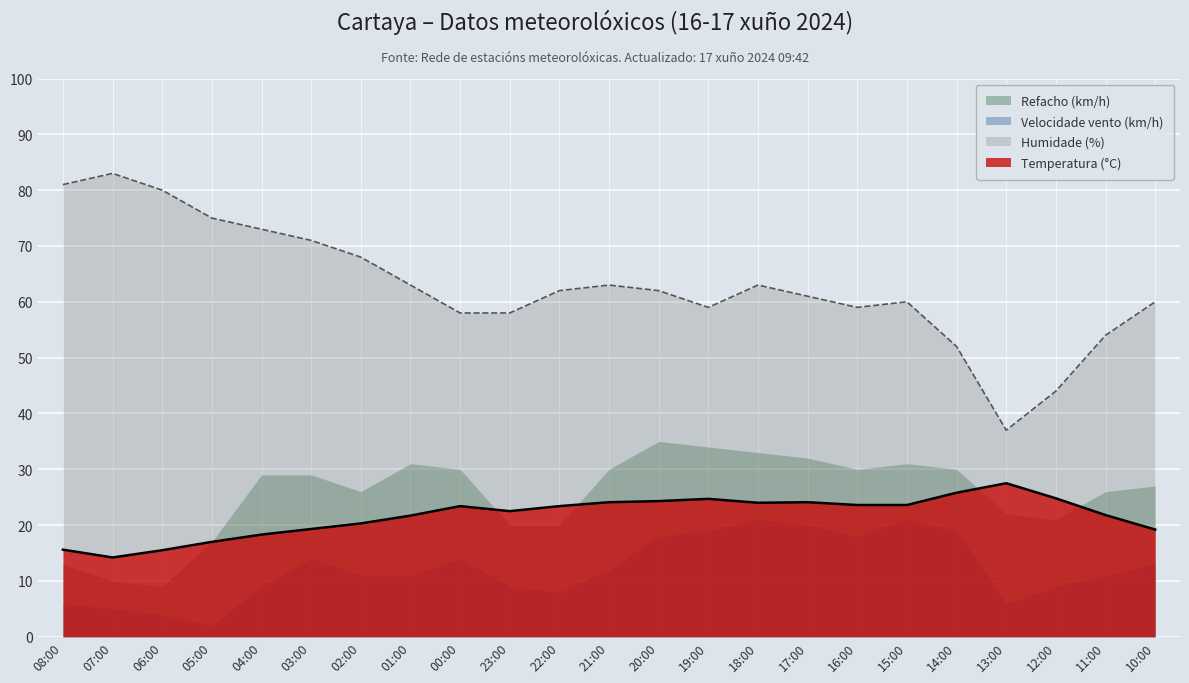

The Humidade (%) series shows 39.2 at 16:00. True or false?

False